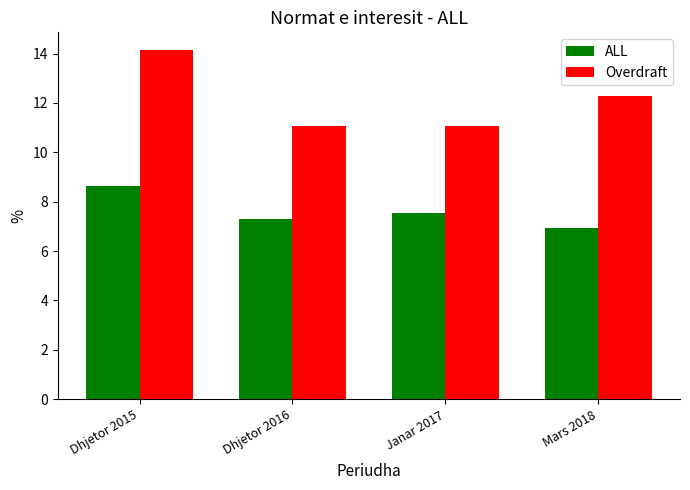

Reading left to right, list all the values displayed in this chart.

ALL: 8.6	7.3	7.5	6.9
Overdraft: 14.2	11.1	11.1	12.3